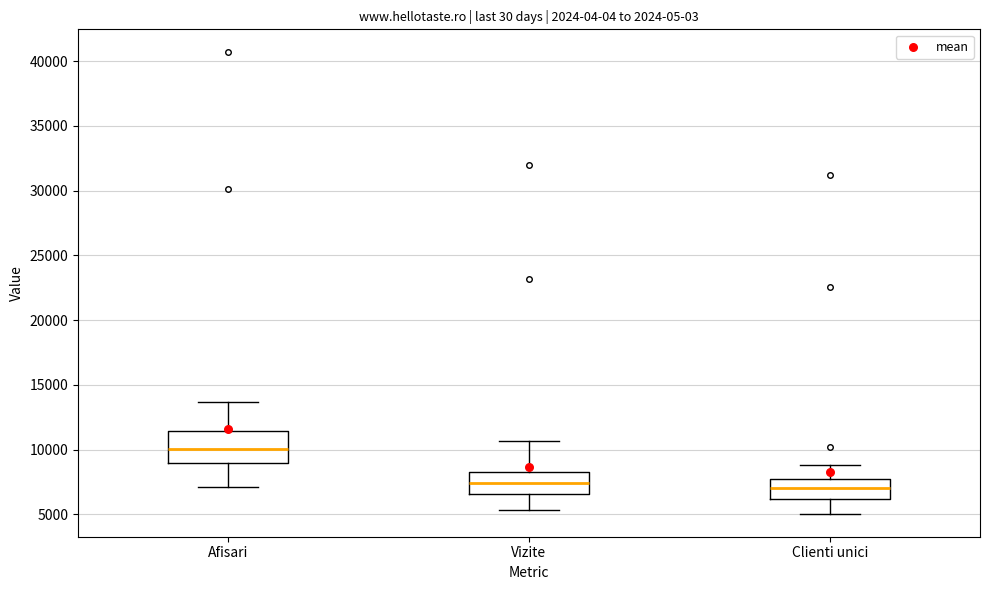

Which box is the tallest, from its lower edge to its upper edge?

Afisari